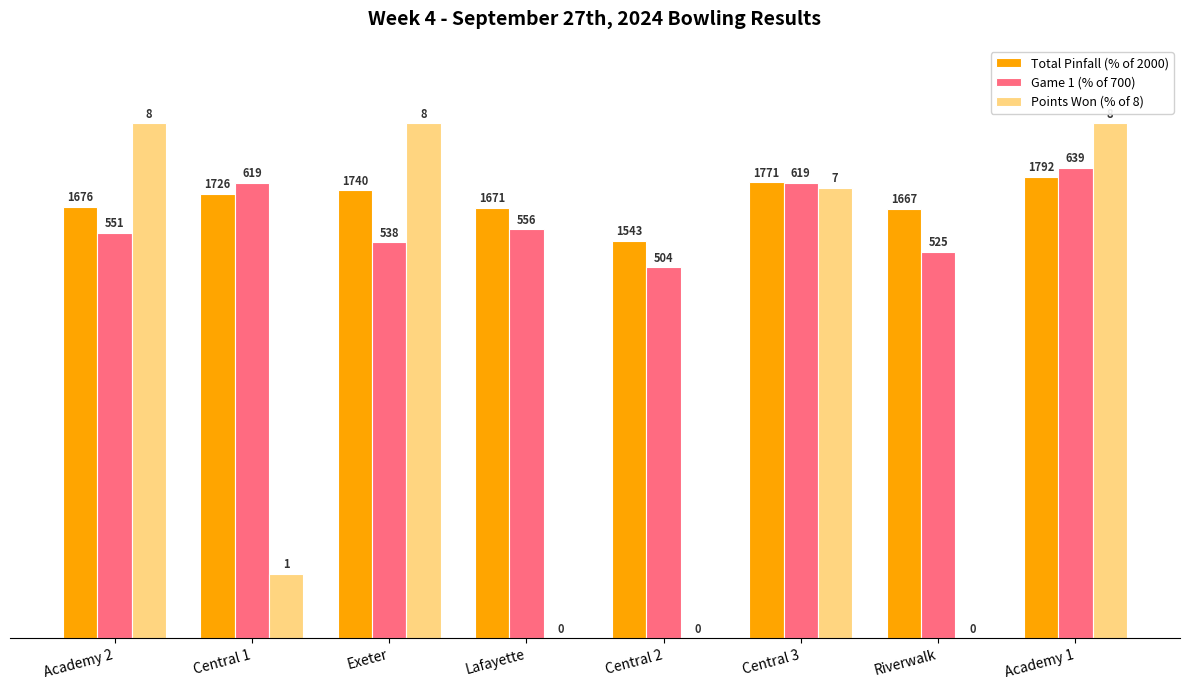

What is the average value of the Total Pinfall (% of 2000) series?

84.9